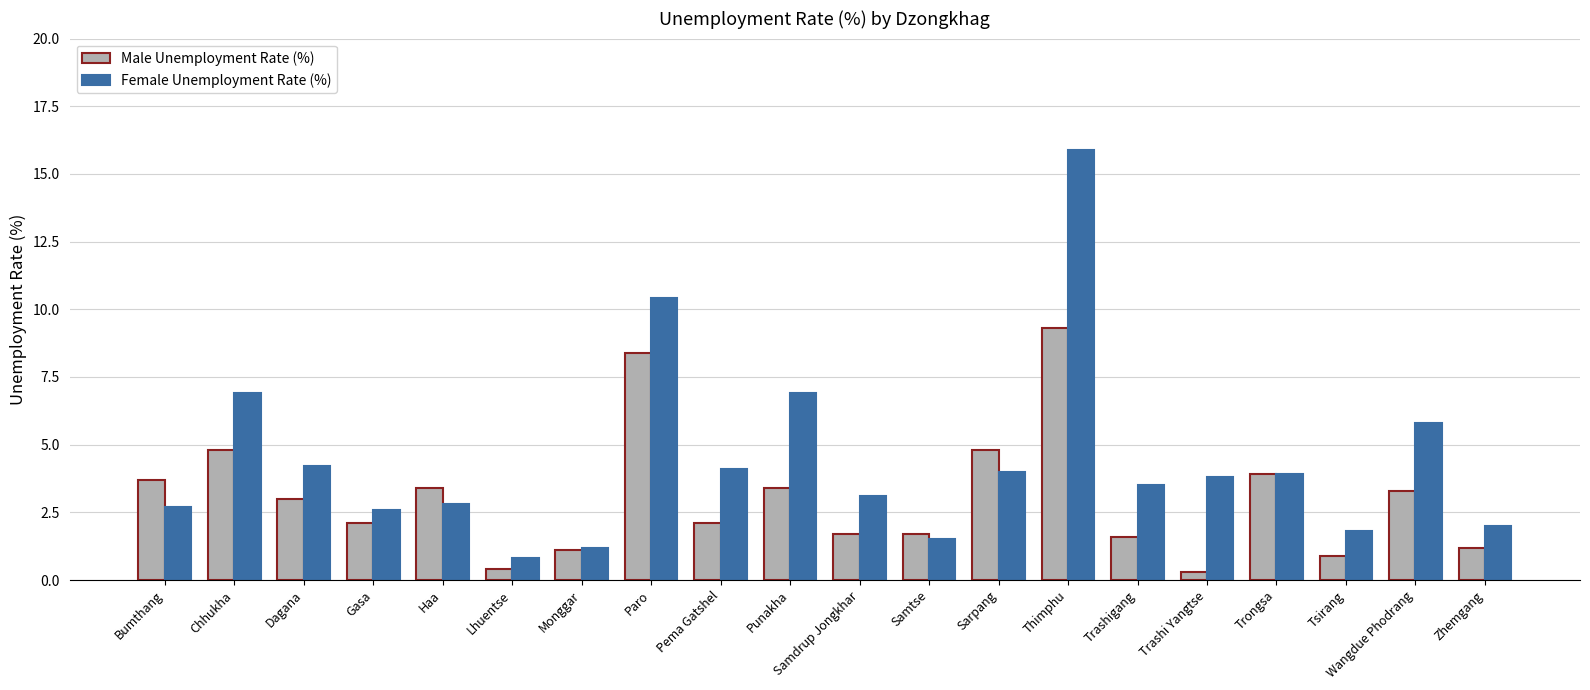

What is the approximate value of Female Unemployment Rate (%) at Haa?

2.8